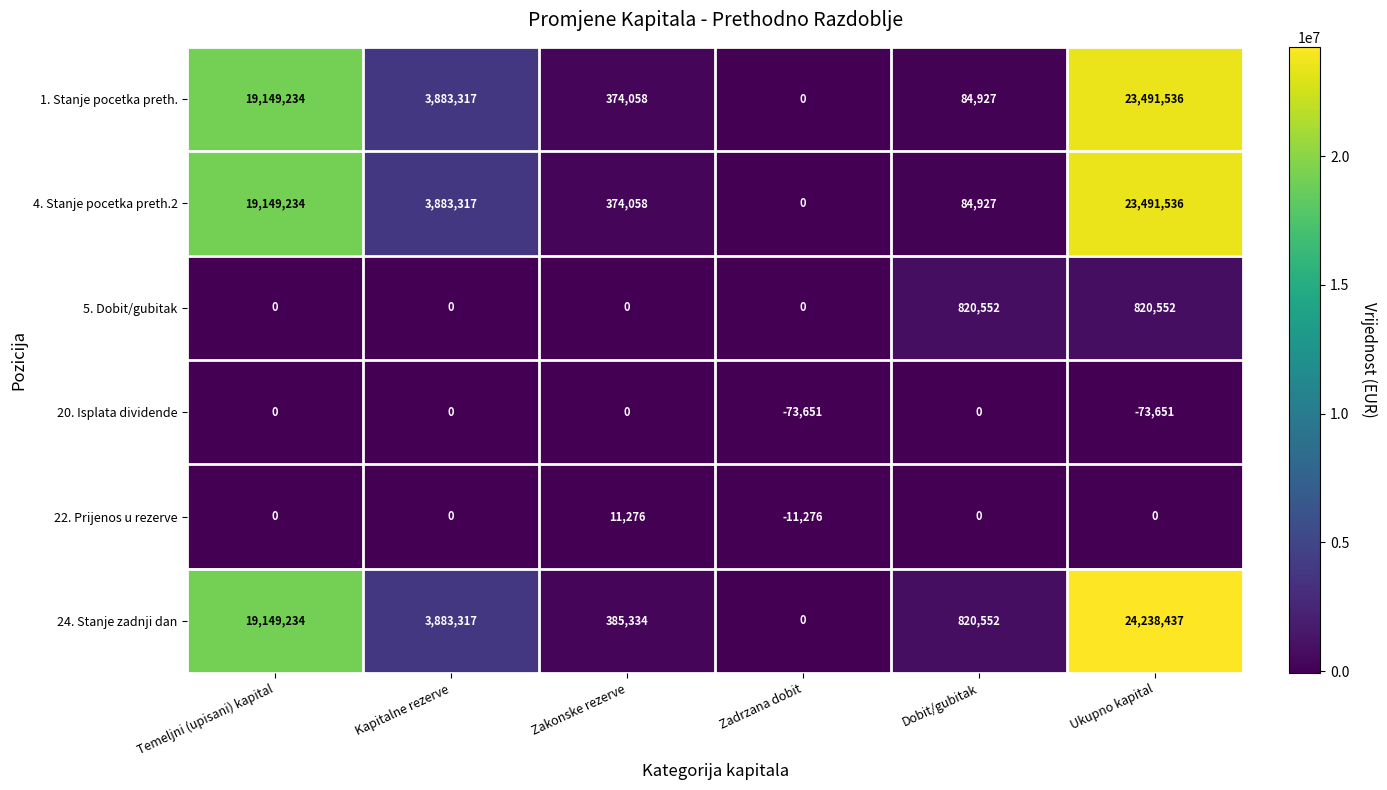

Count the number of categories in the chart.

6